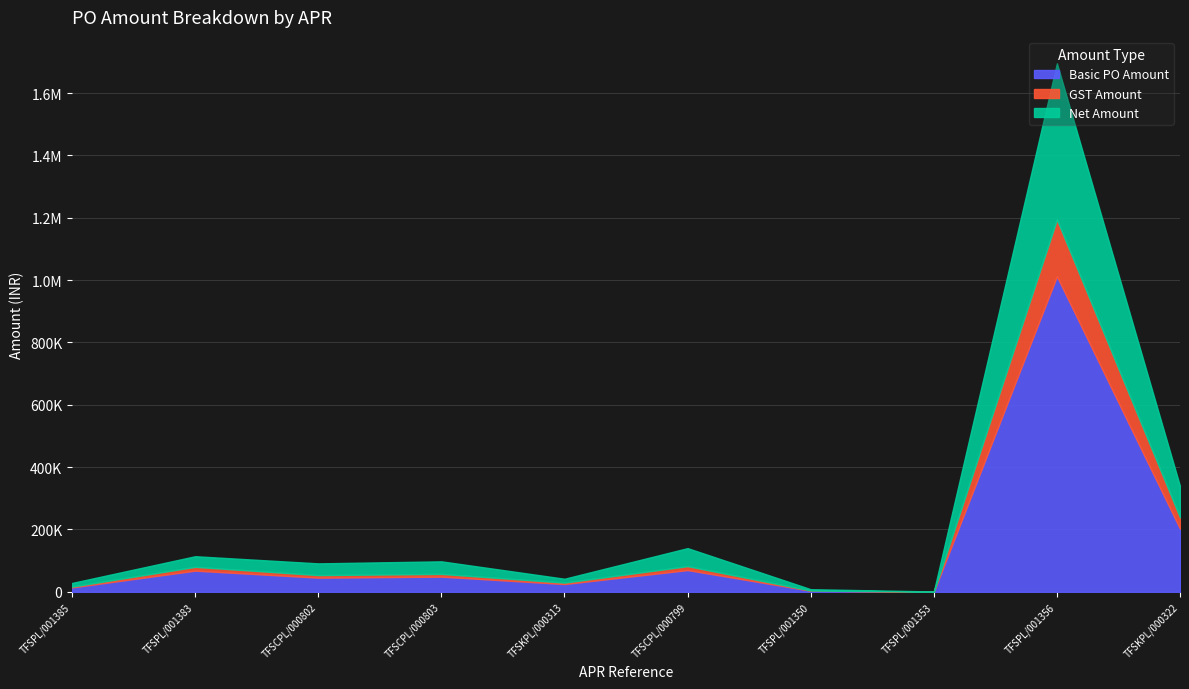

Rank the series by their average value, from highest to lowest.

Basic PO Amount, Net Amount, GST Amount